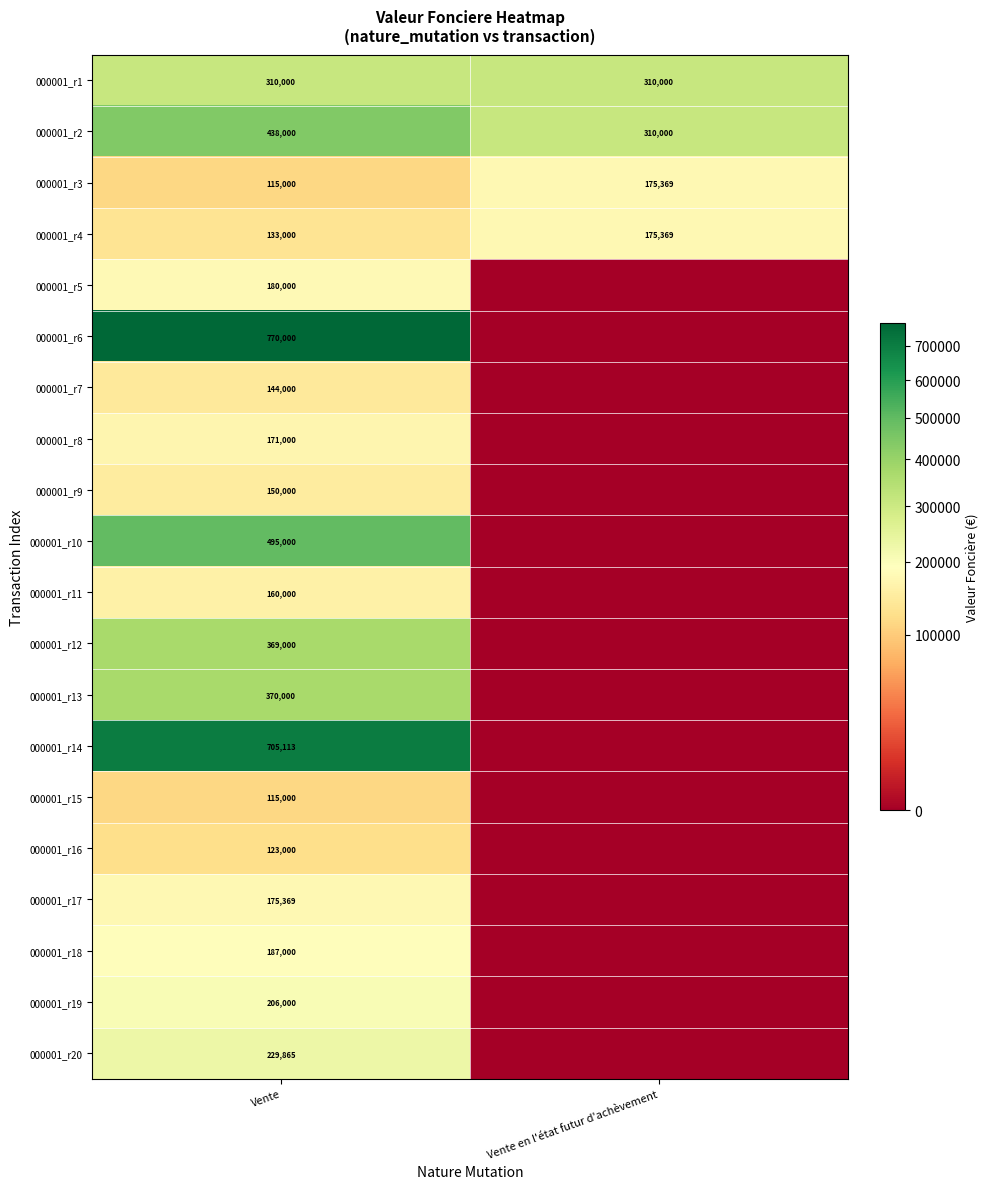

Read the 000001_r1 value at Vente en l'état futur d'achèvement.

310000